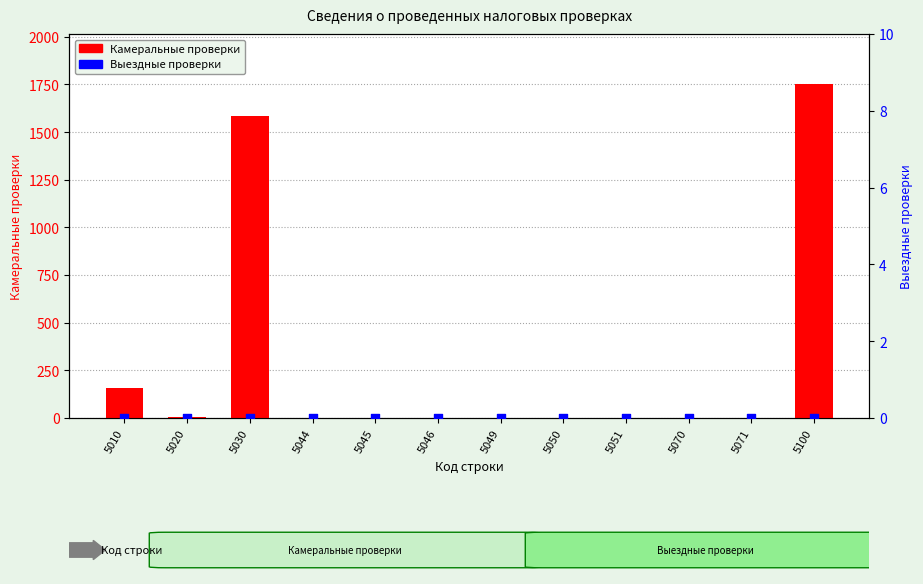

What are all the series names shown in the legend?

Камеральные проверки, Выездные проверки